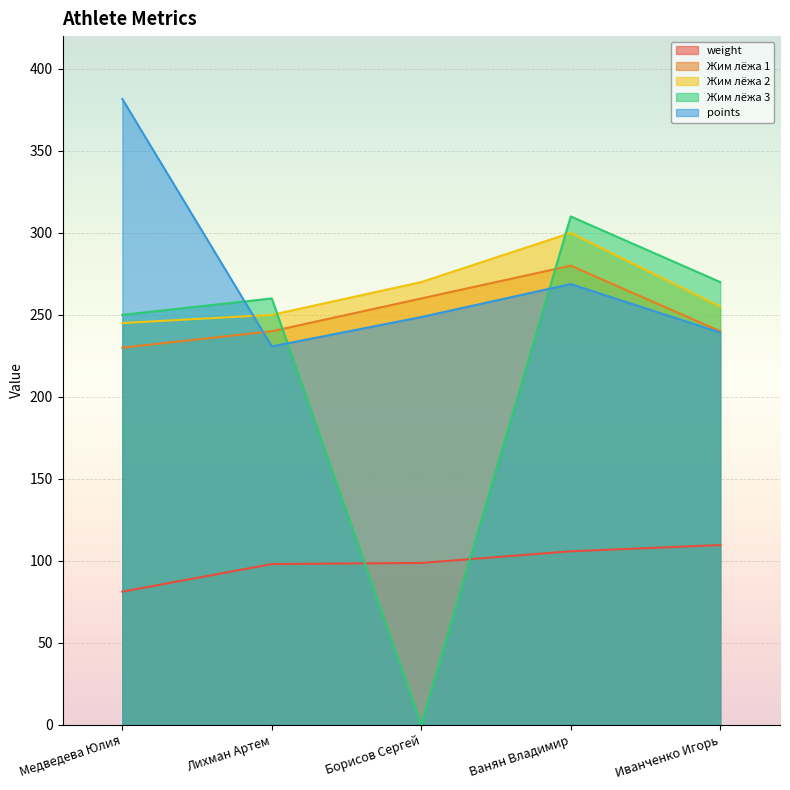

How many data points in Жим лёжа 3 are above 260?

2